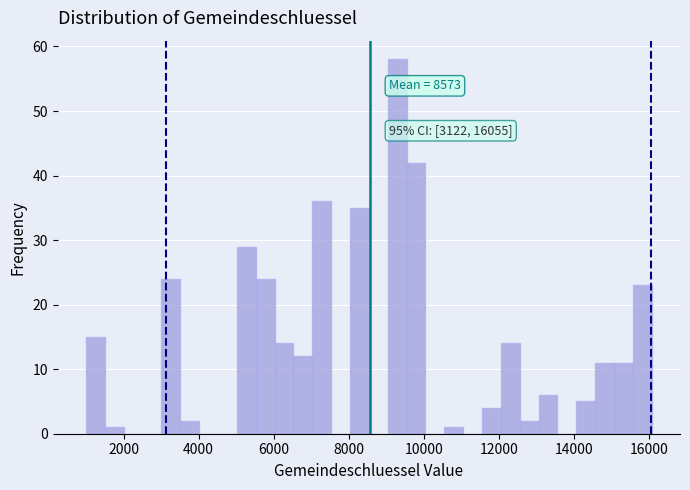

Read against the x-axis, roughly where is the centre of the tallest bar?

9200